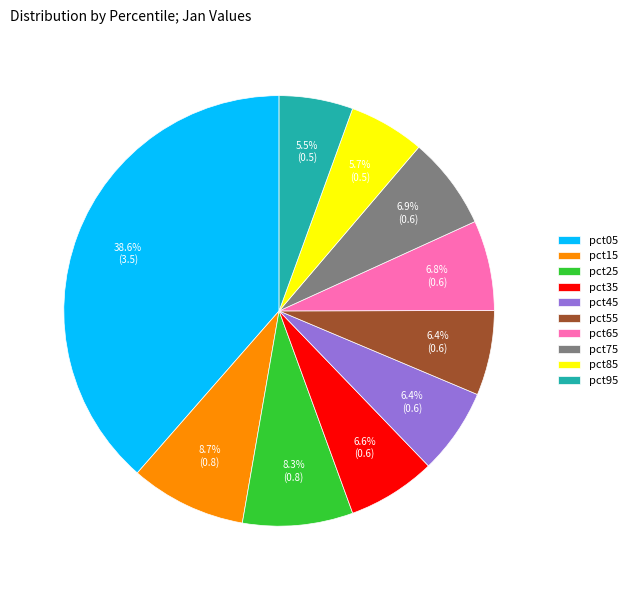

Which has a higher value, pct75 or pct55?

pct75